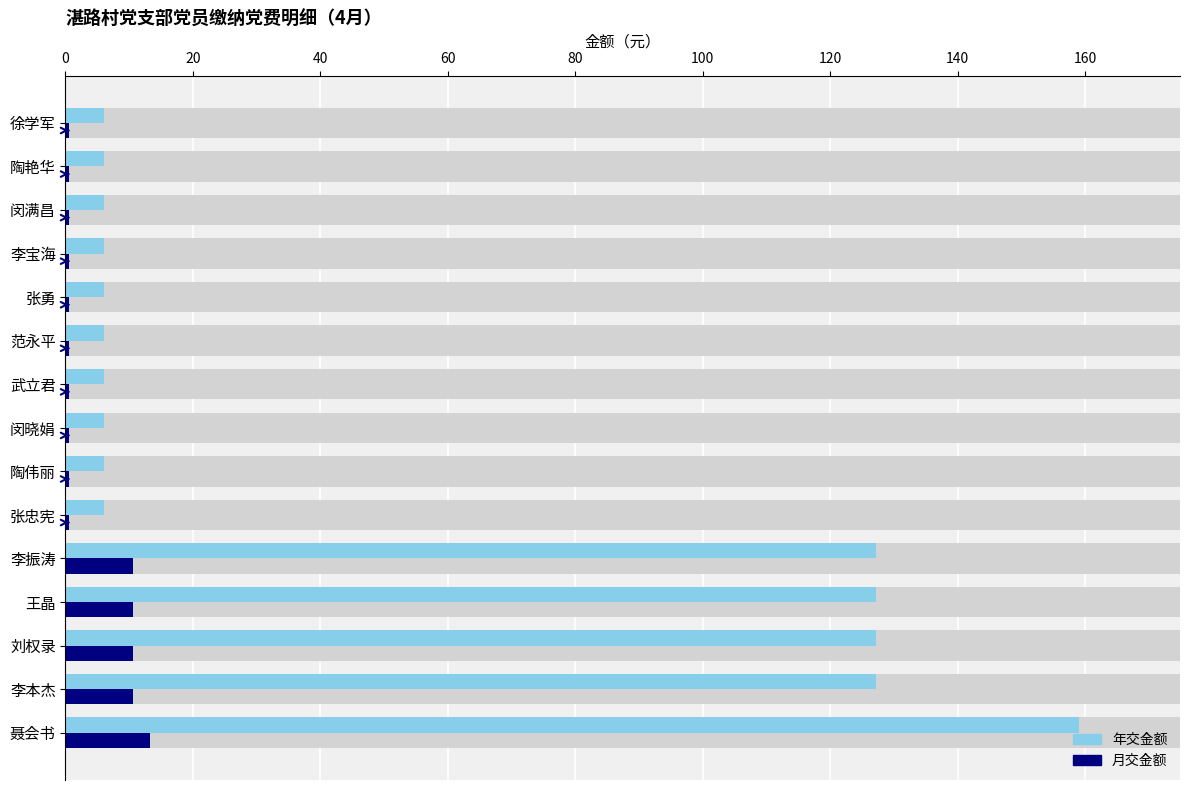

Which series has the largest range (max minus min)?

年交金额